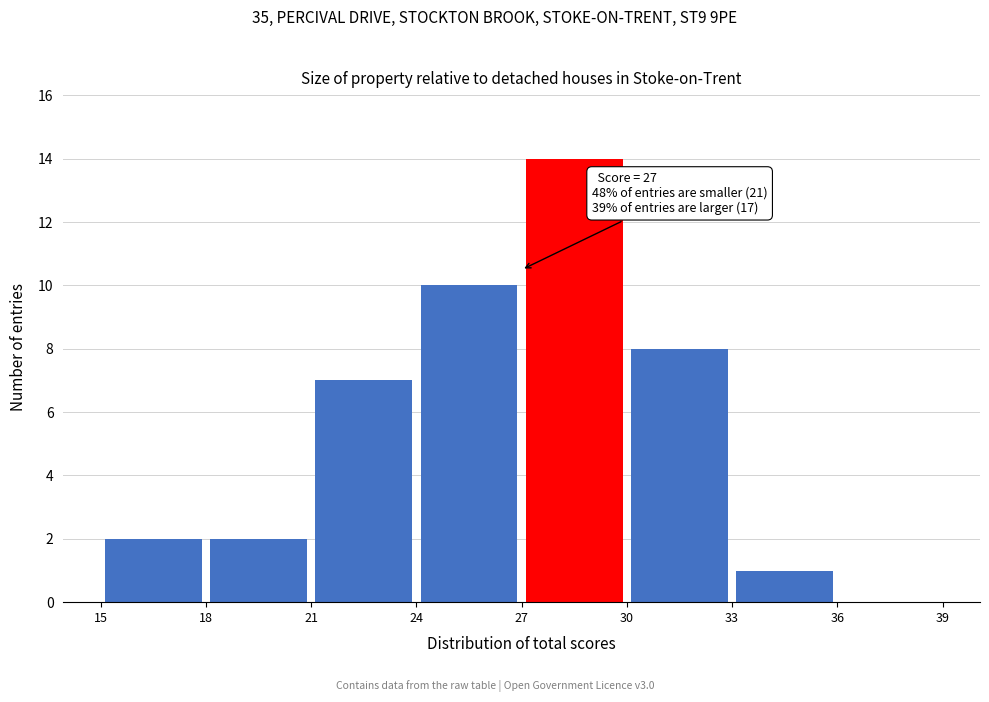

Over which range of the x-axis is the bar tallest?

27 to 30